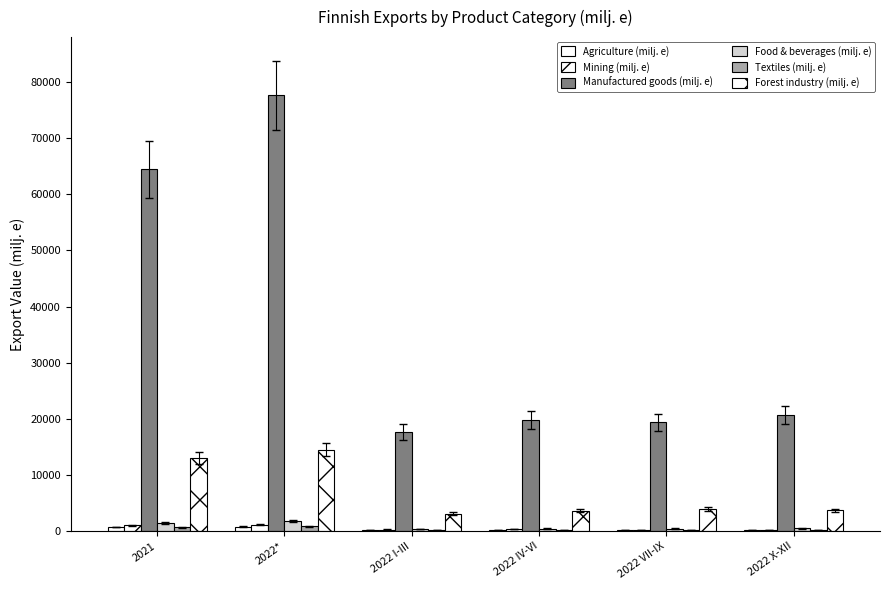

What is the total value across all series at 2022 IV-VI?

24763.0